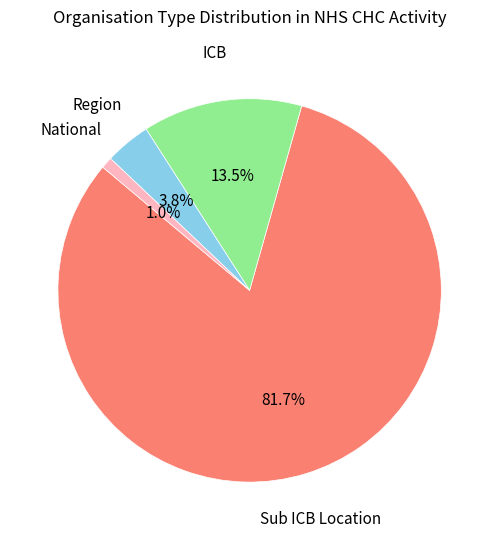

Is there a majority slice in this chart?

Yes